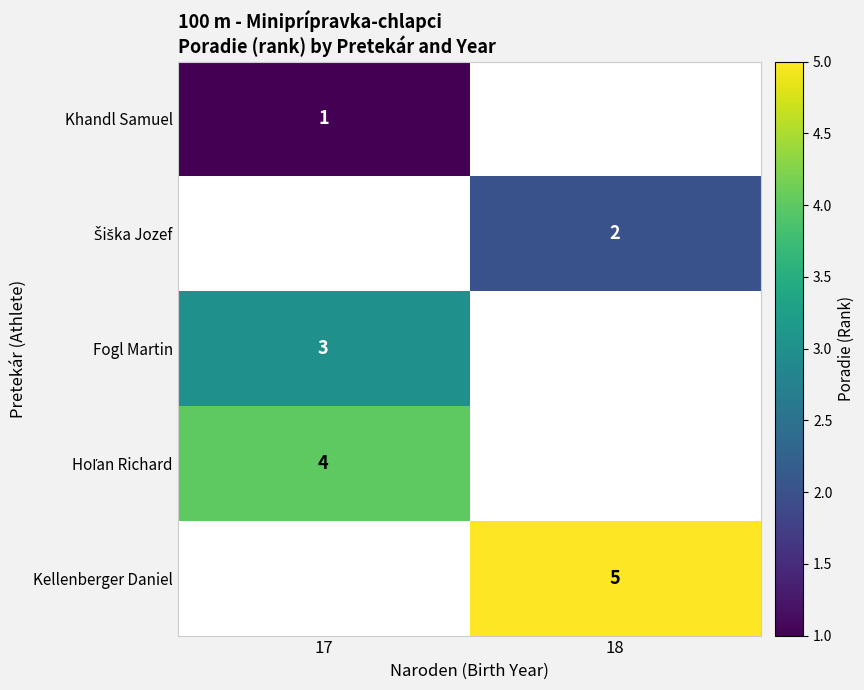

True or false: Fogl Martin has a value of 3 at 17.

True